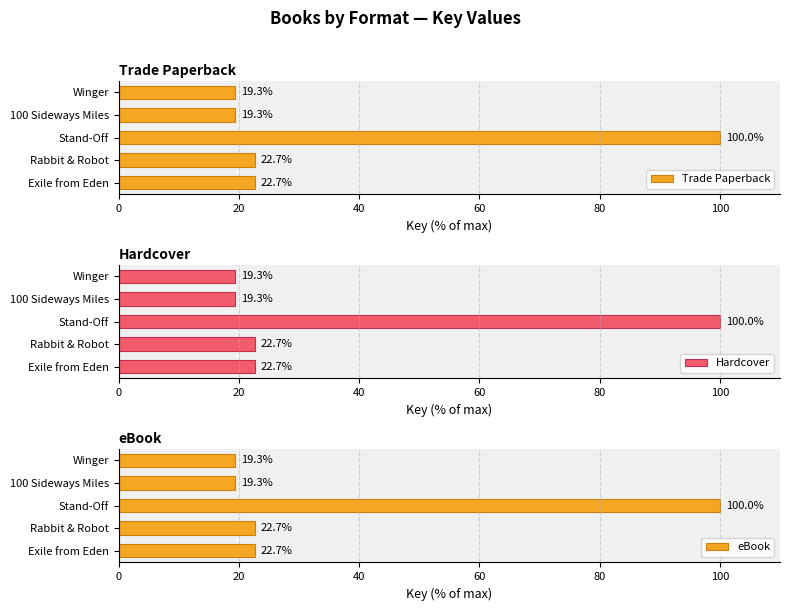

What is the maximum value for Trade Paperback?

100.0